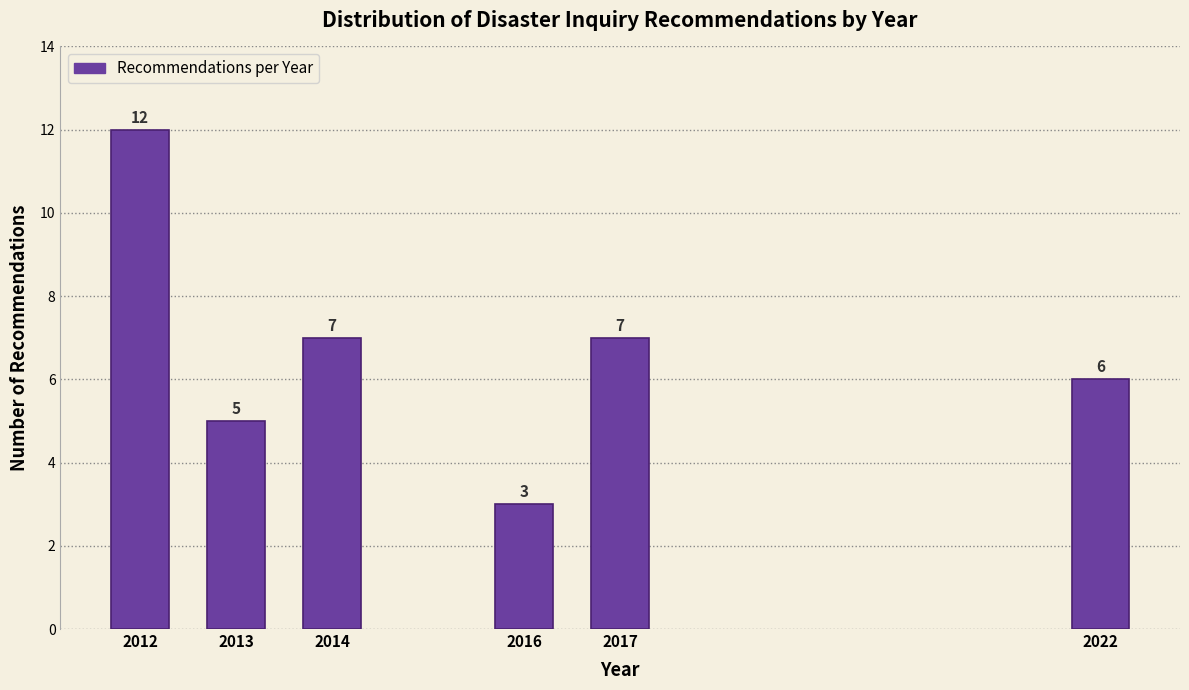

Reading right to left, list all the values displayed in this chart.

2022=6	2017=7	2016=3	2014=7	2013=5	2012=12